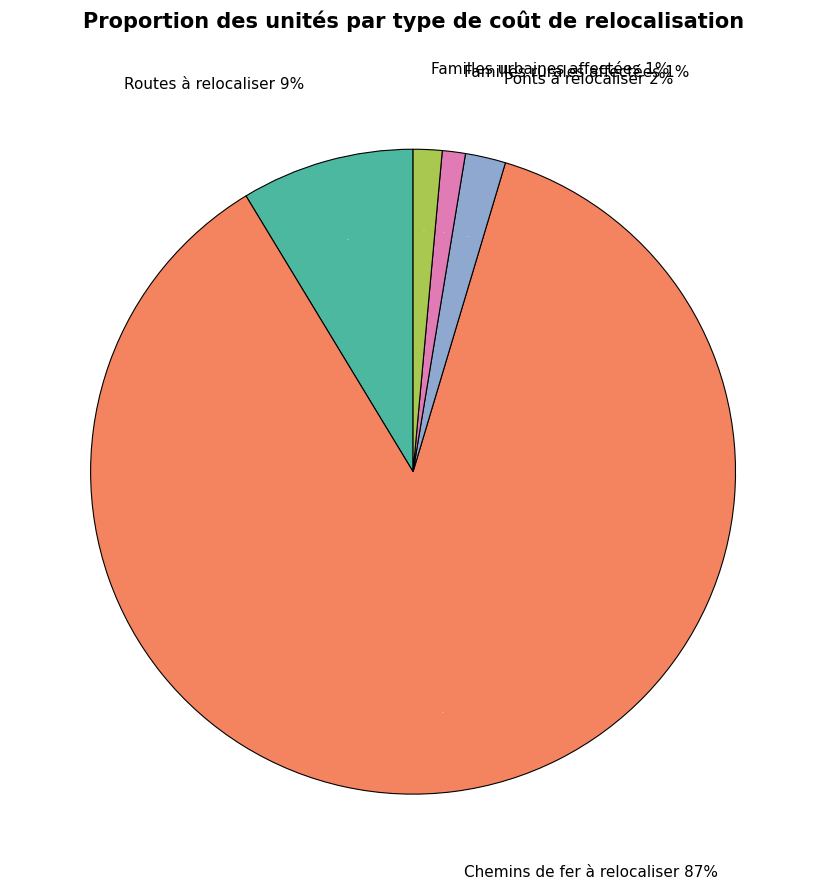

What is the ratio of the value at bdg_popl_urbn_up to the value at bdg_relc_brdg_up?

0.7